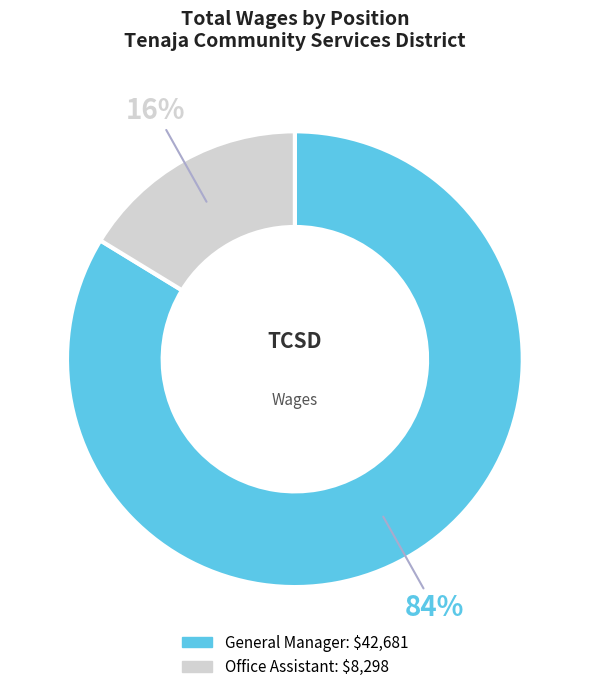

To the nearest percent, what is the combined percentage of General Manager and Office Assistant?

100%